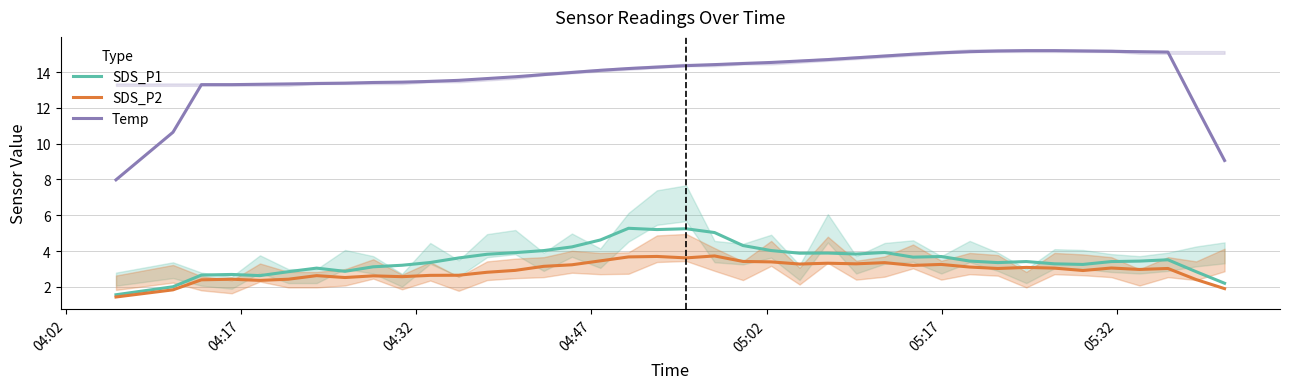

What is the minimum value shown in the chart?

1.4